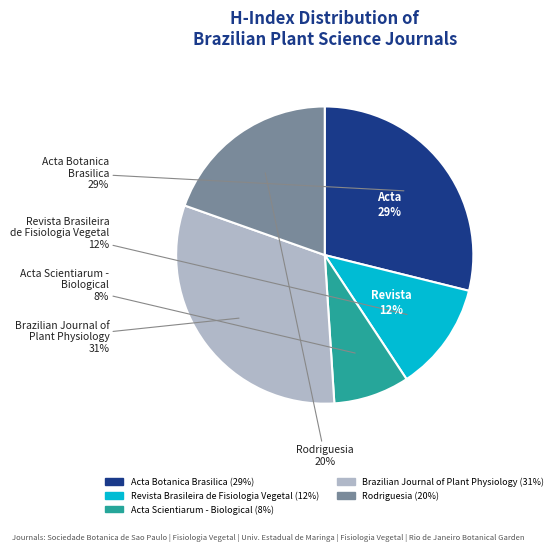

Which category has the smallest portion of the pie?

Acta Scientiarum - Biological